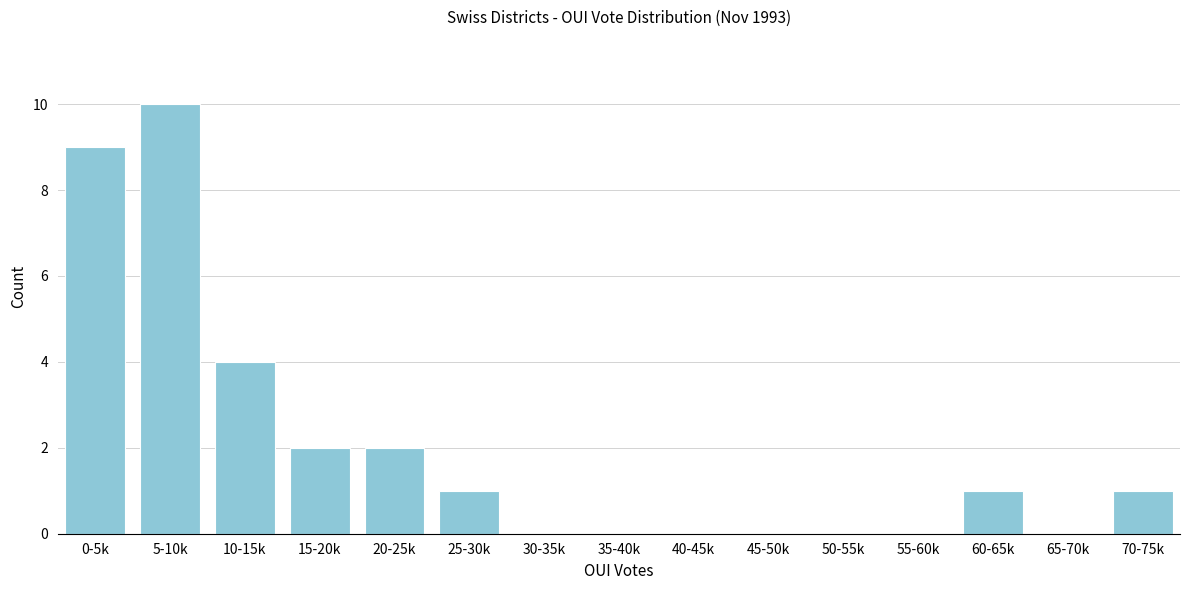

Reading left to right, what are all the values shown in this chart?

0-5k=9	5-10k=10	10-15k=4	15-20k=2	20-25k=2	25-30k=1	30-35k=0	35-40k=0	40-45k=0	45-50k=0	50-55k=0	55-60k=0	60-65k=1	65-70k=0	70-75k=1